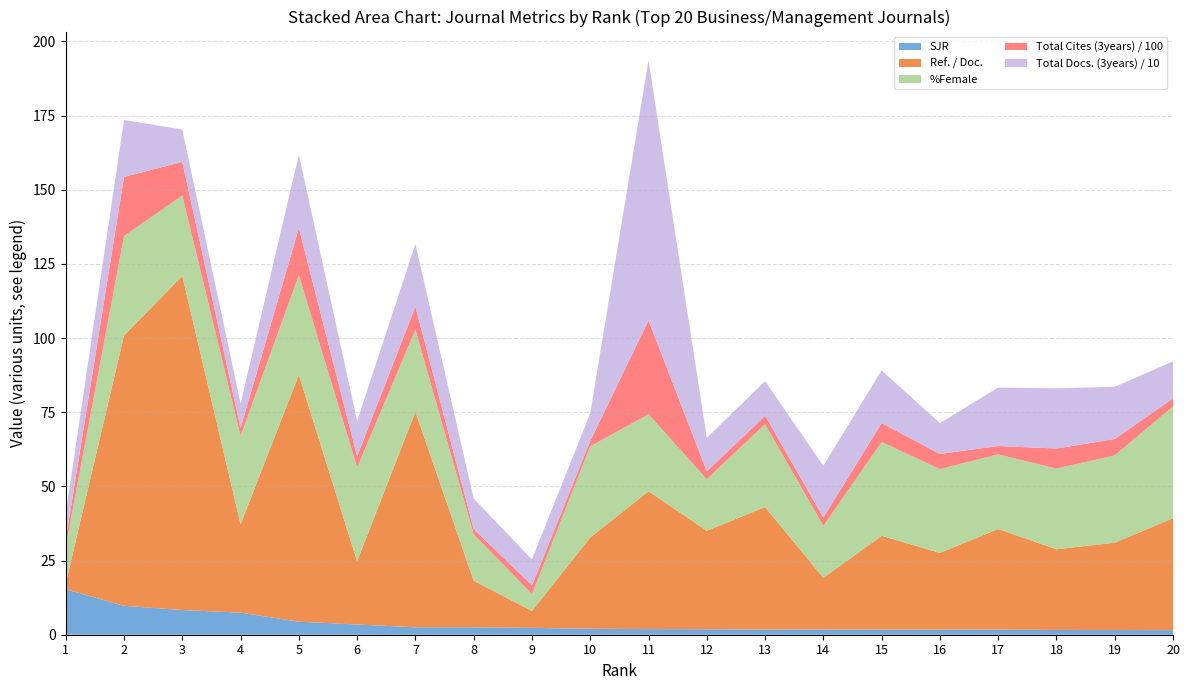

Reading left to right, list all the values displayed in this chart.

SJR: 1=15.3	2=9.7	3=8.3	4=7.4	5=4.4	6=3.4	7=2.5	8=2.5	9=2.3	10=2.0	11=1.9	12=1.9	13=1.8	14=1.8	15=1.7	16=1.7	17=1.7	18=1.6	19=1.6	20=1.5
Ref. / Doc.: 1=2.0	2=91.2	3=112.6	4=29.8	5=83.2	6=21.3	7=72.7	8=15.7	9=5.7	10=30.8	11=46.5	12=33.2	13=41.3	14=17.4	15=31.6	16=25.9	17=34.0	18=27.2	19=29.4	20=37.7
%Female: 1=12.4	2=33.5	3=27.1	4=29.8	5=33.6	6=31.6	7=27.7	8=15.7	9=5.7	10=30.8	11=25.9	12=17.4	13=28.0	14=17.6	15=31.6	16=28.2	17=25.2	18=27.2	19=29.4	20=37.7
Total Cites (3years) / 100: 1=2.3	2=19.9	3=11.3	4=2.7	5=15.8	6=3.8	7=7.8	8=1.7	9=2.9	10=1.8	11=31.7	12=2.6	13=2.8	14=2.8	15=6.4	16=5.1	17=2.8	18=6.8	19=5.5	20=2.7
Total Docs. (3years) / 10: 1=8.7	2=19.2	3=10.9	4=8.2	5=24.8	6=11.9	7=21.1	8=10.3	9=8.8	10=9.3	11=87.7	12=11.3	13=11.7	14=17.4	15=17.8	16=10.4	17=19.7	18=20.3	19=17.6	20=12.5